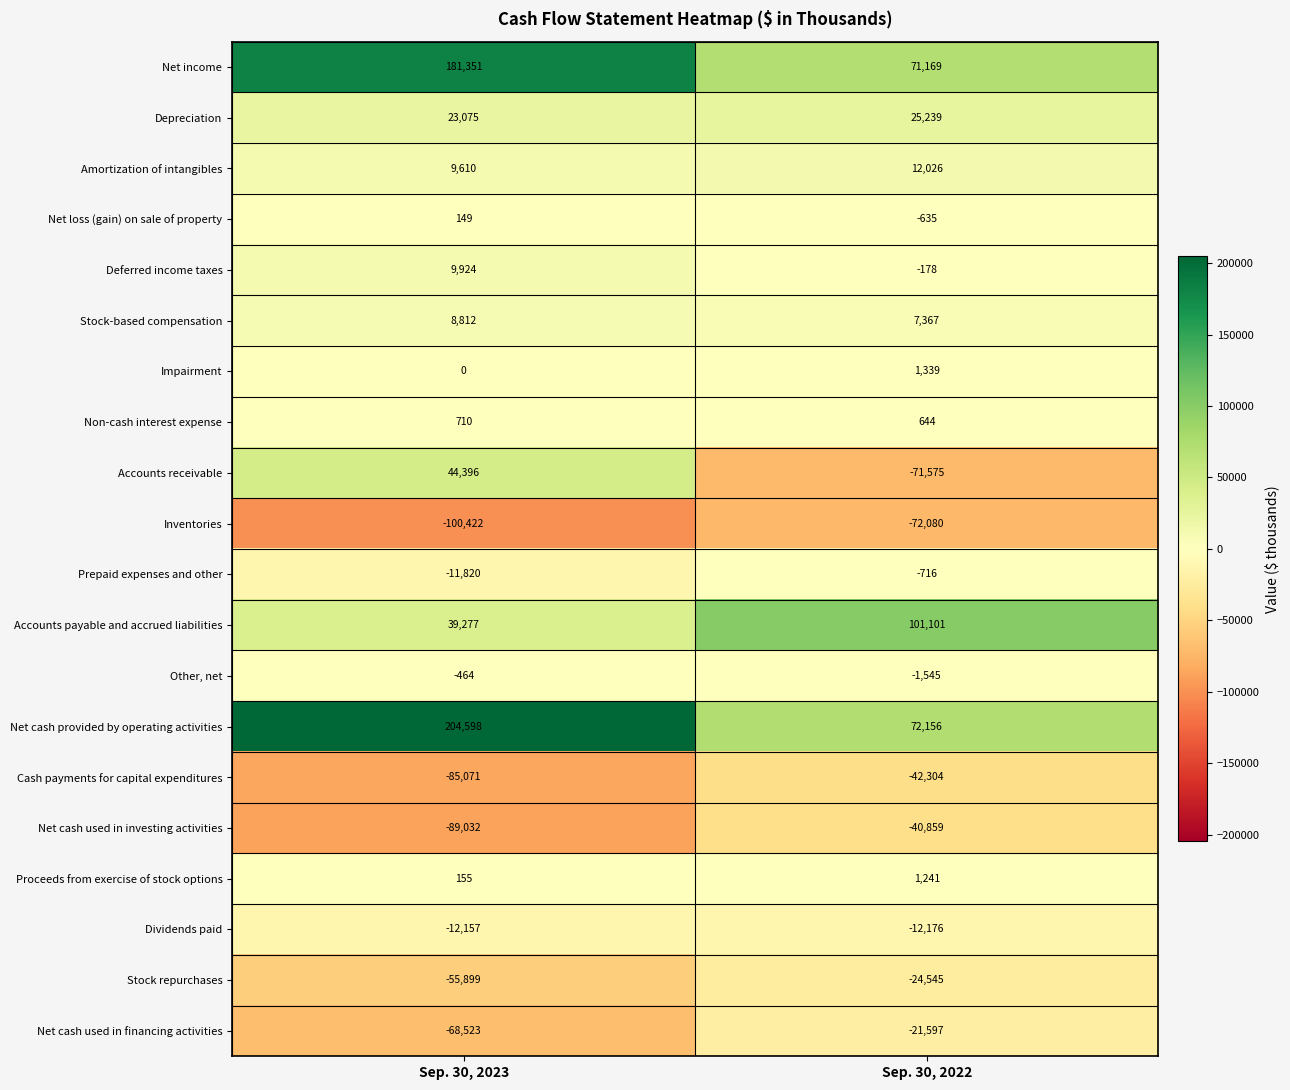

Is it true that Net loss (gain) on sale of property equals 215 at Sep. 30, 2023?

False